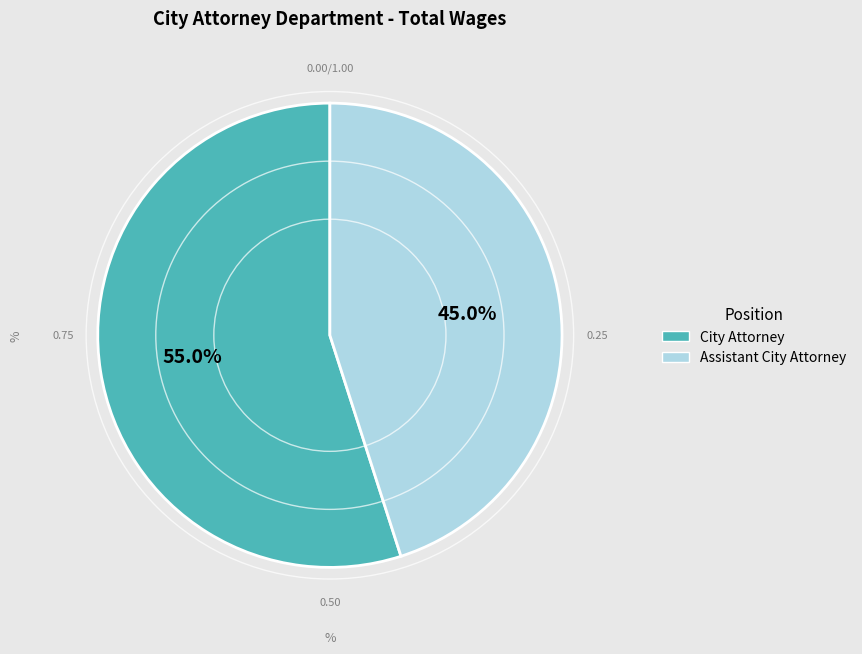

Combined, do Assistant City Attorney and City Attorney account for over 50%?

Yes